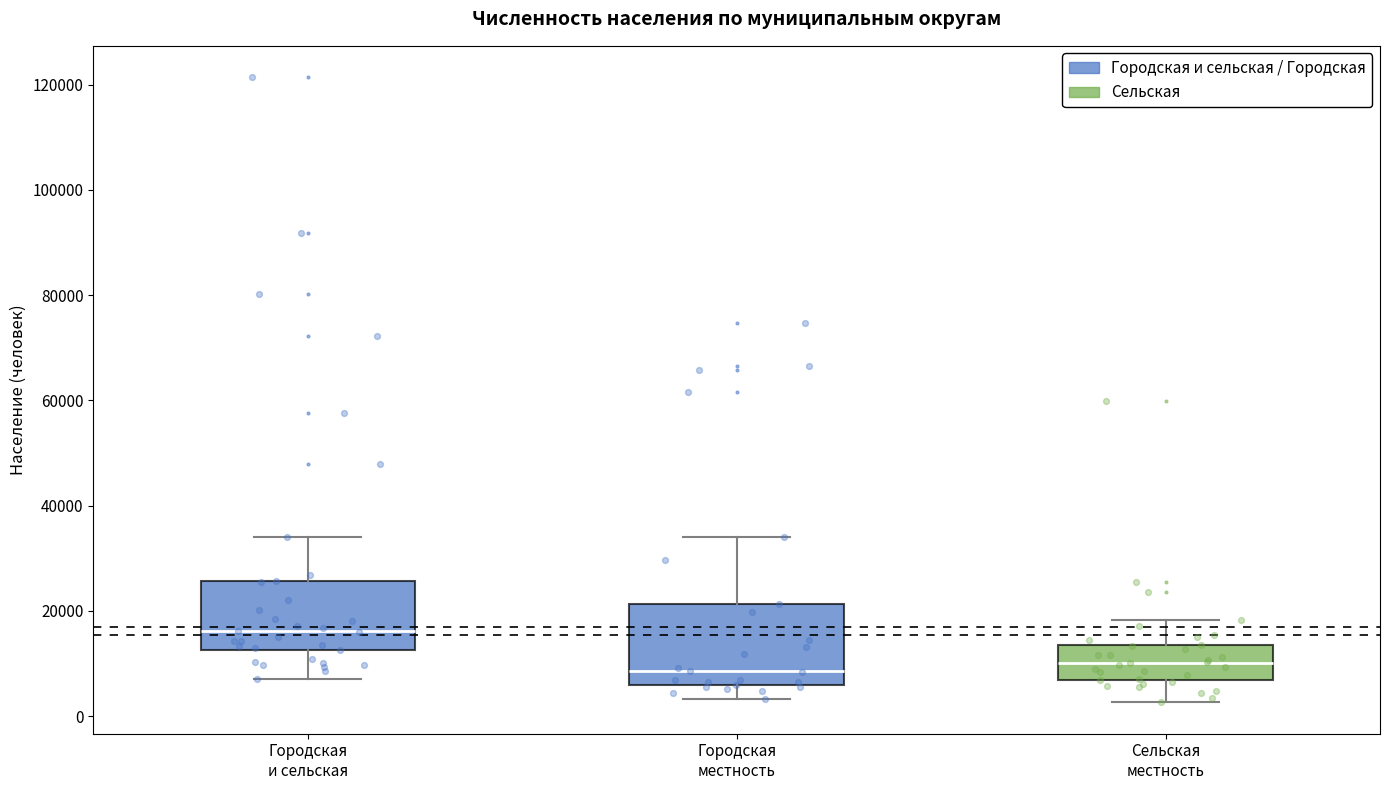

Which box is the tallest, from its lower edge to its upper edge?

Городская местность